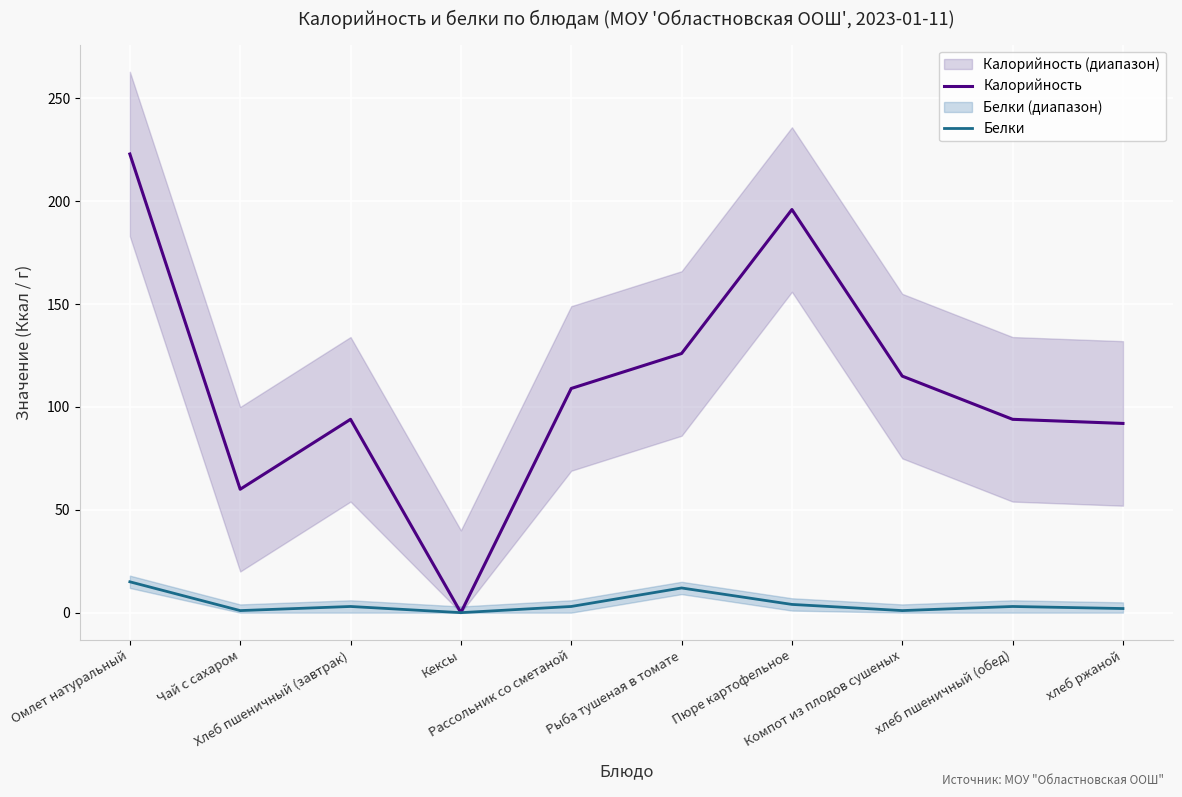

At how many categories does at least one series exceed 66?

8